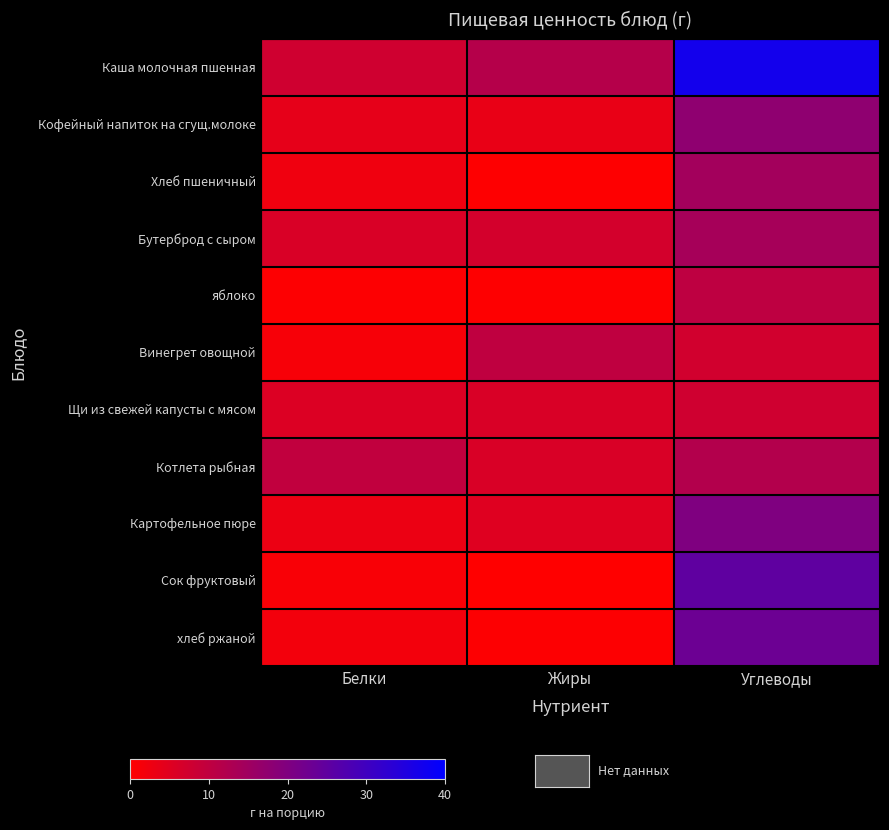

At which category does the chart reach its minimum across all series?

Жиры